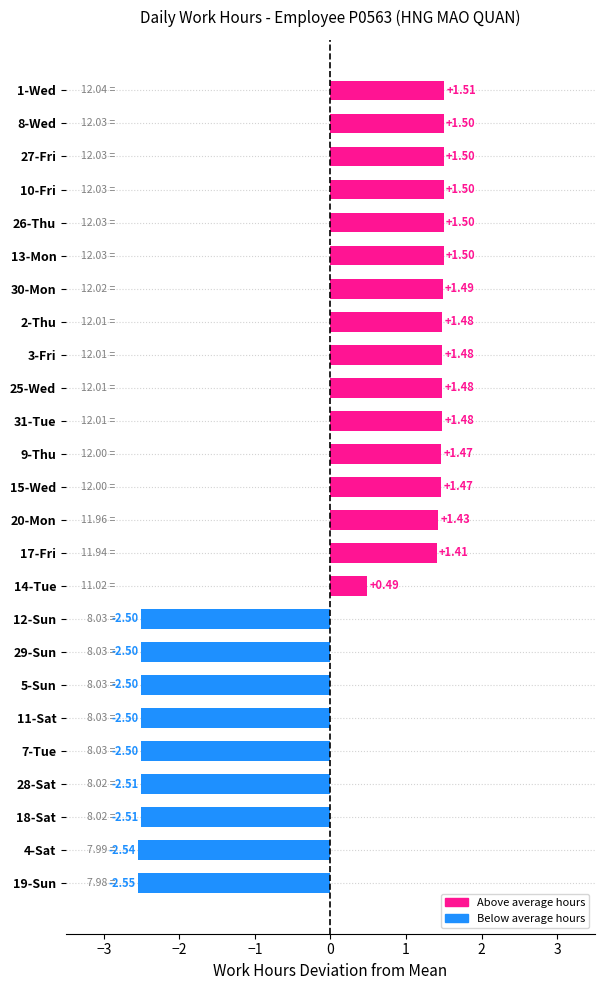

Between 17-Fri and 19-Sun, which is larger?

17-Fri